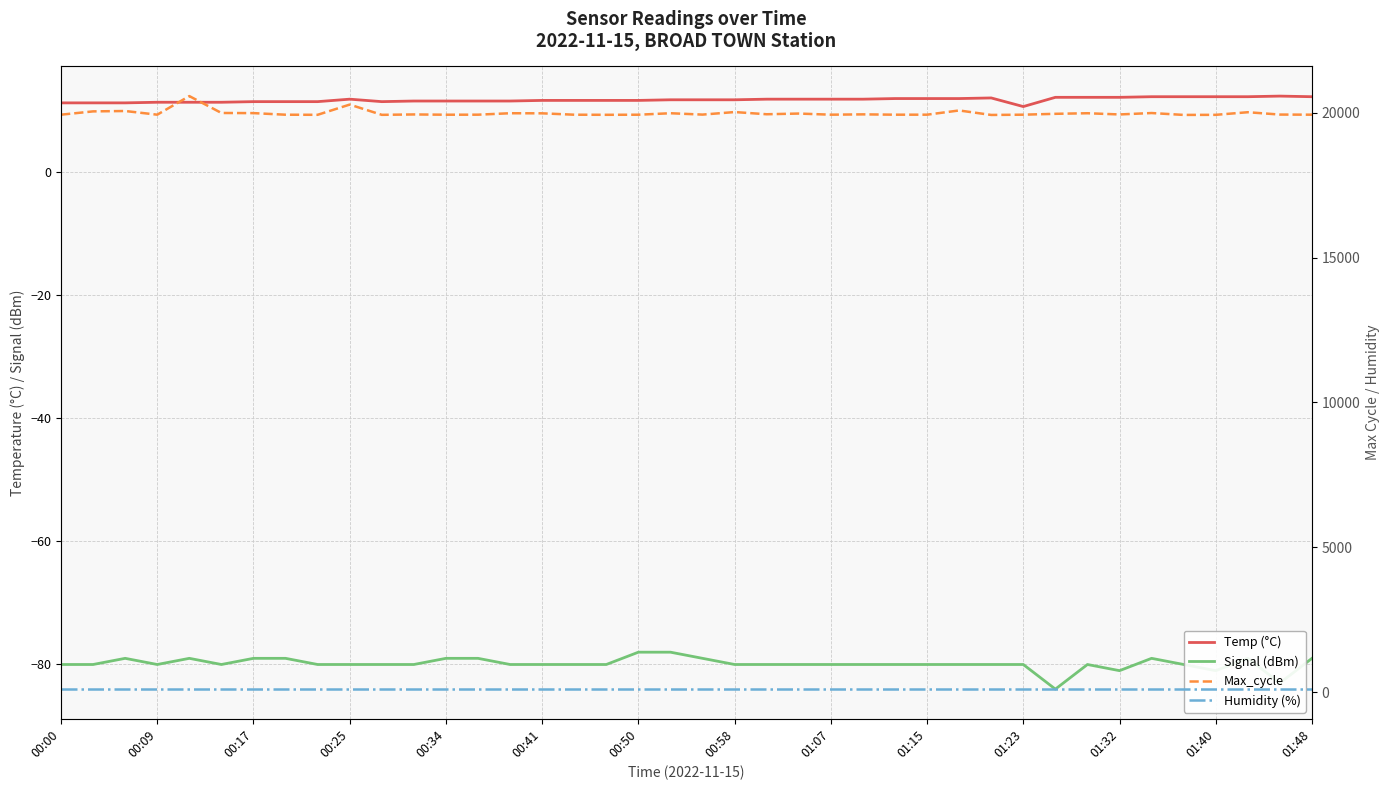

True or false: Humidity (%) has a value of 37.8 at 32.

False